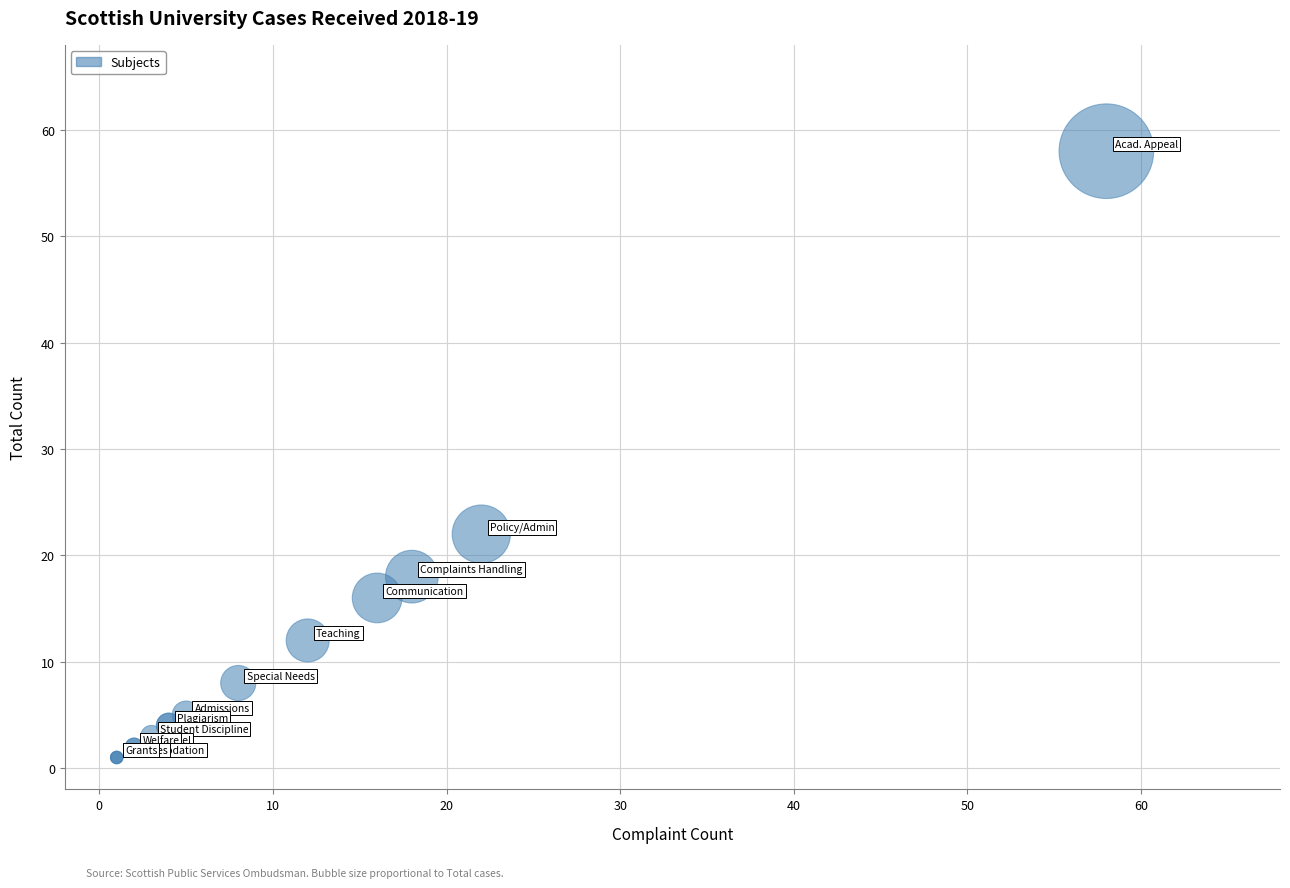

What Y value in the scatter plot is closest to 29?

22